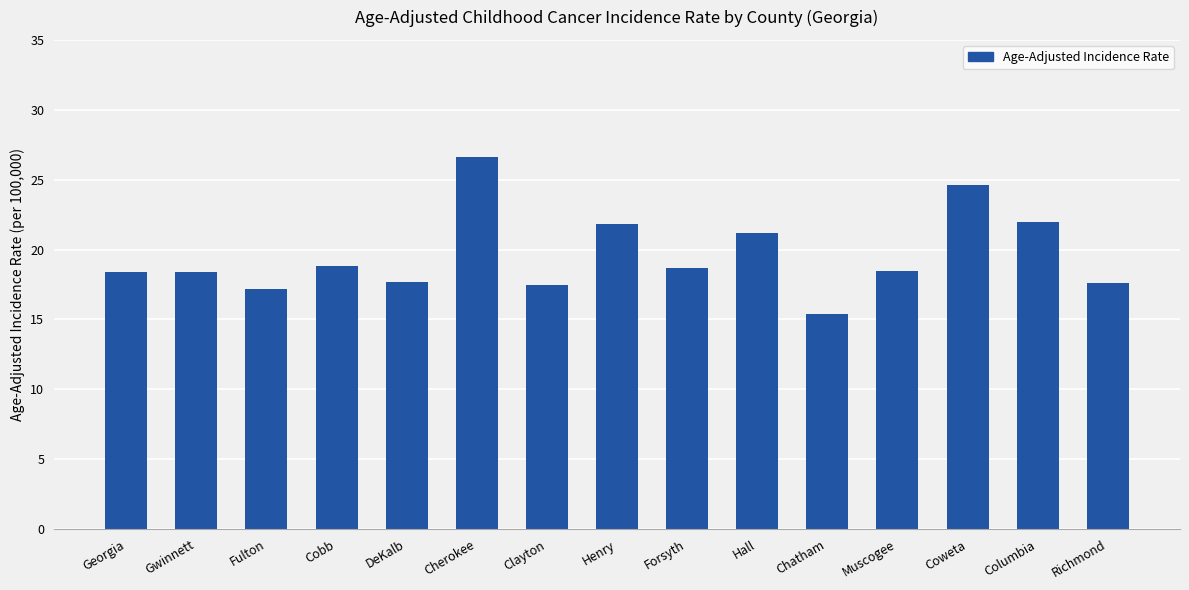

Which category has the highest value across all series?

Cherokee